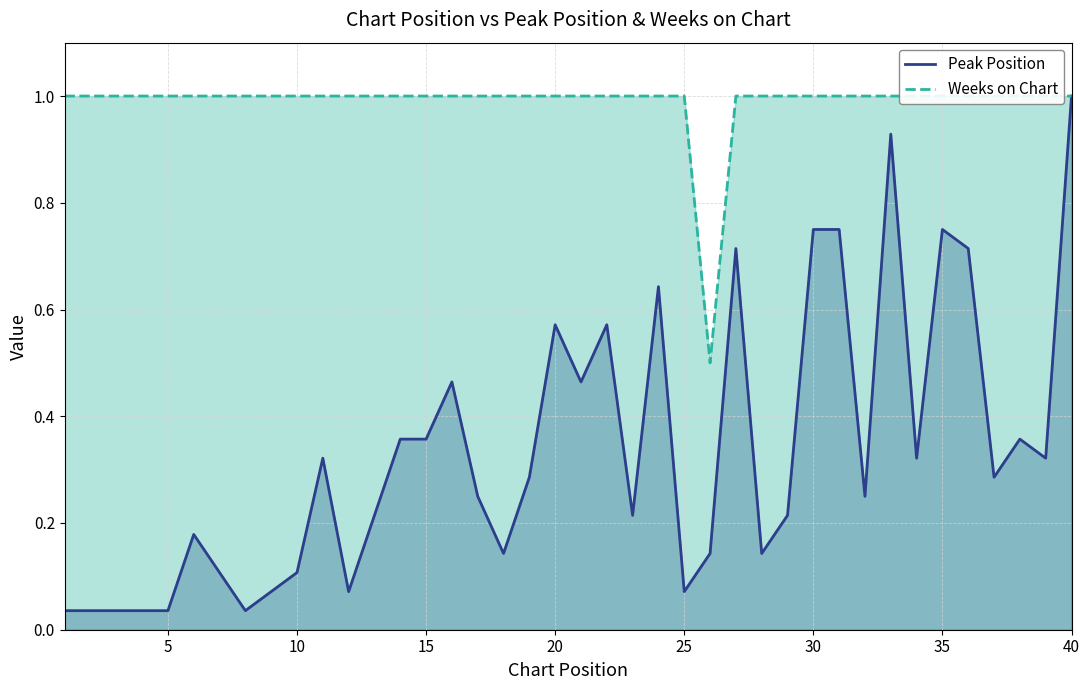

The value of Weeks on Chart at 9 is 1.0. True or false?

True